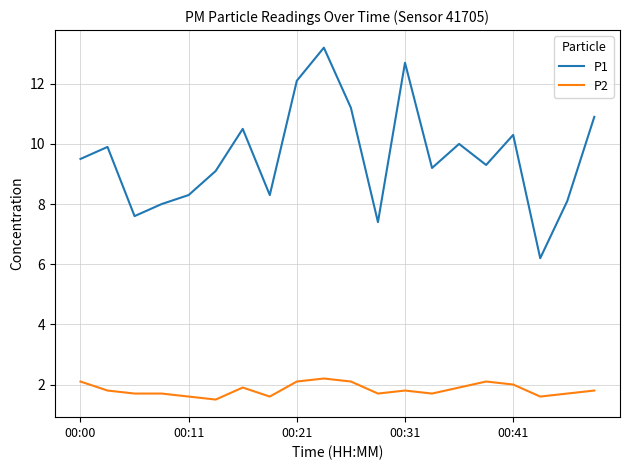

Which series has the largest total across all categories?

P1